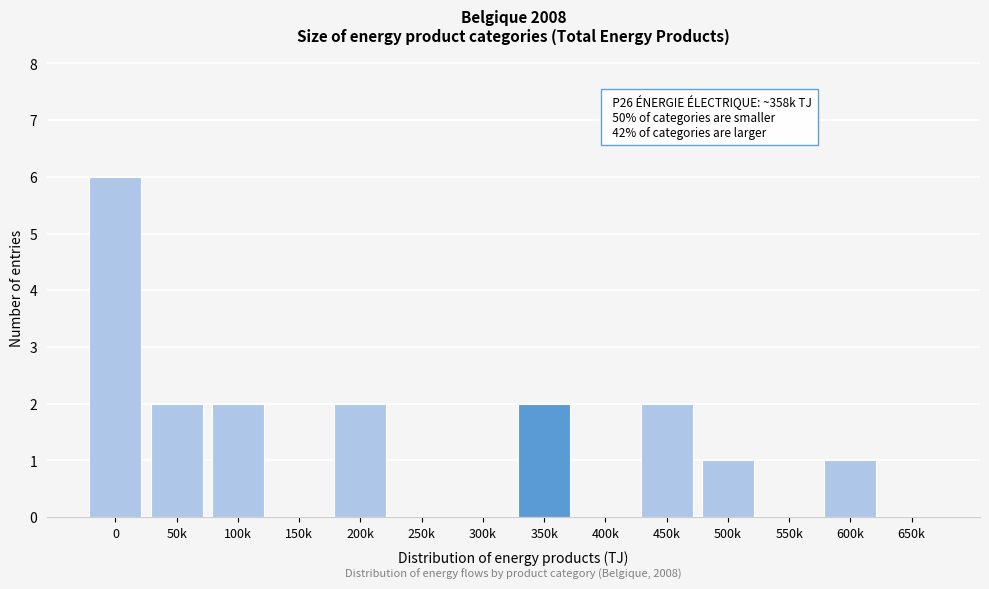

Reading left to right, transcribe all the data shown in this chart.

0=6	50k=2	100k=2	150k=0	200k=2	250k=0	300k=0	350k=2	400k=0	450k=2	500k=1	550k=0	600k=1	650k=0